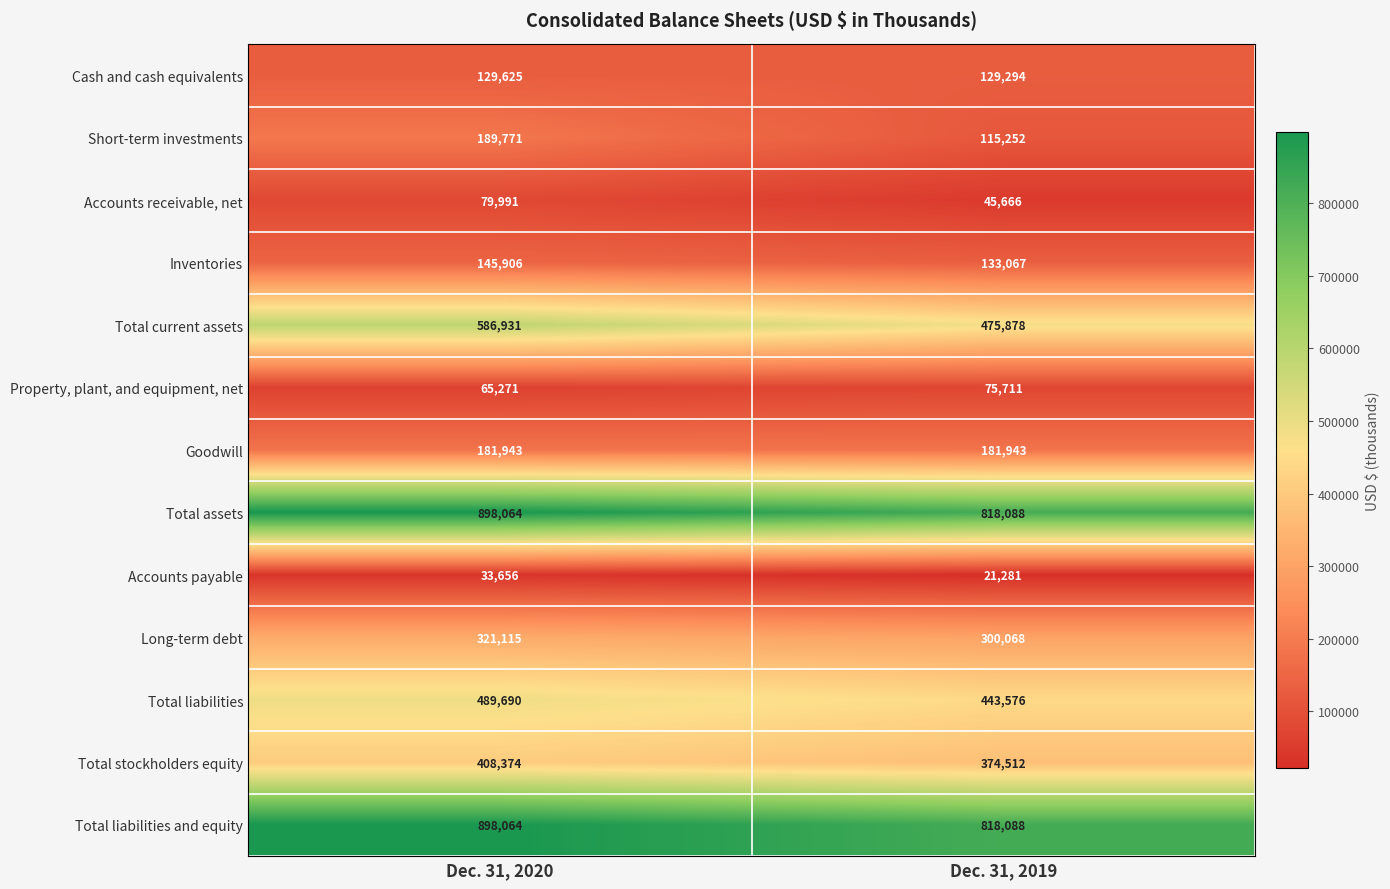

What is the average value of the Property, plant, and equipment, net series?

70491